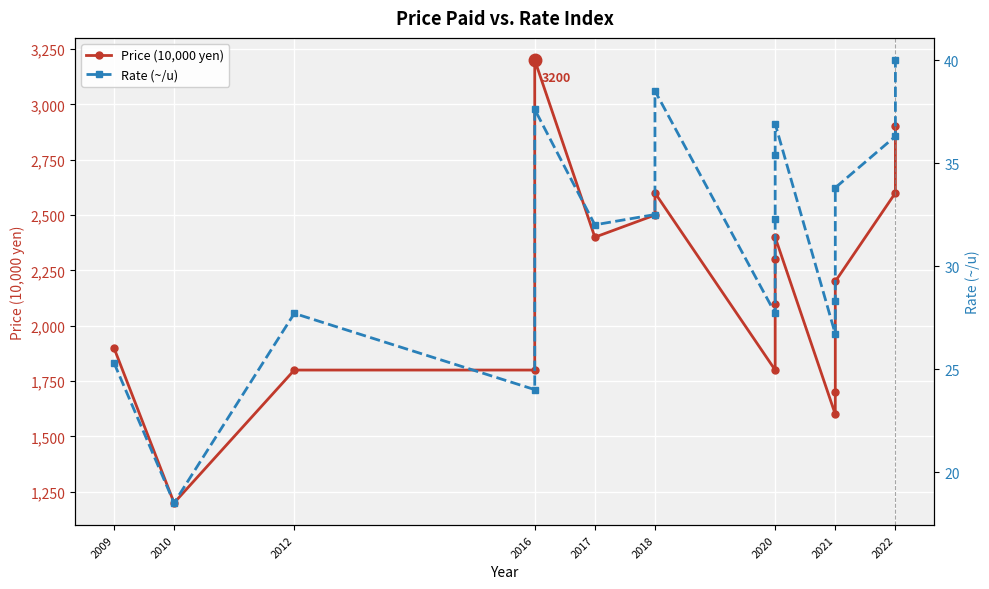

Which has a higher value, 2020 or 2016?

2020